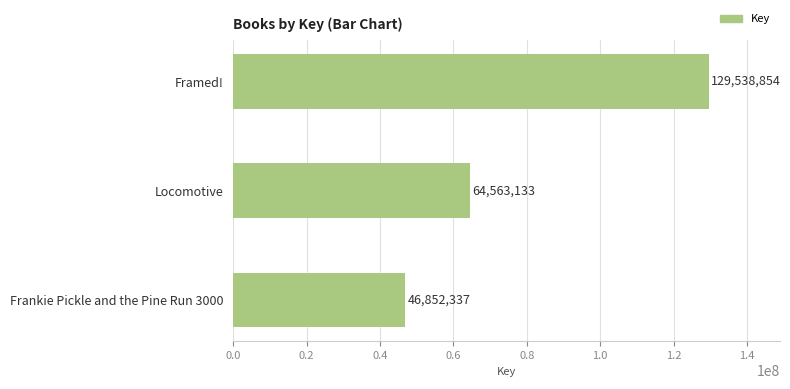

Between Framed! and Locomotive, which is larger?

Framed!